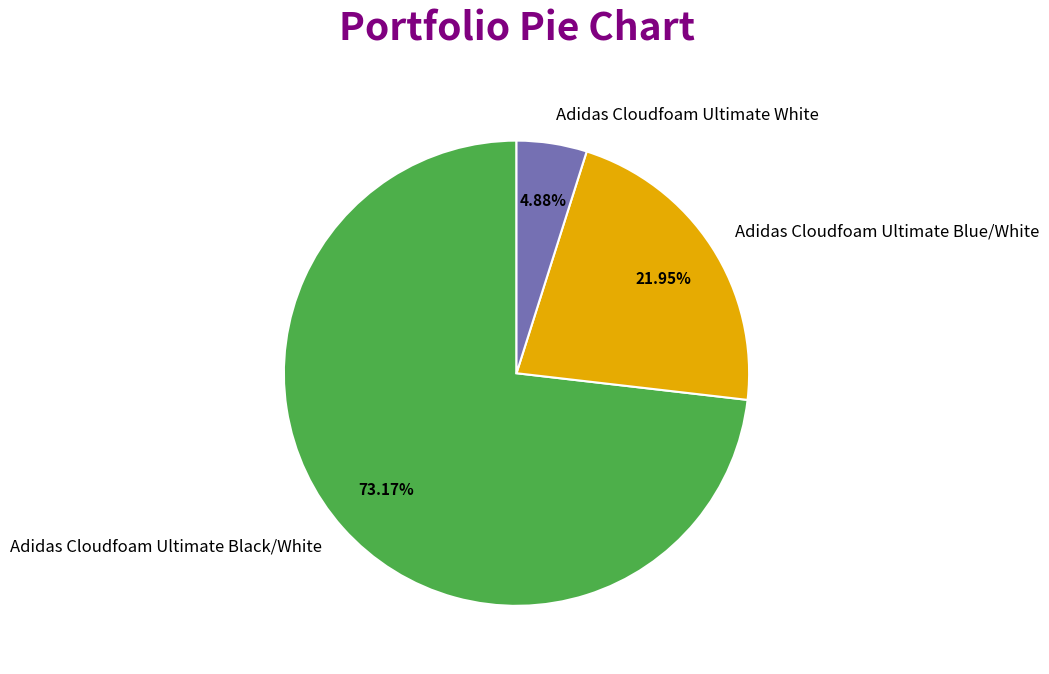

How many slices are in this pie chart?

3